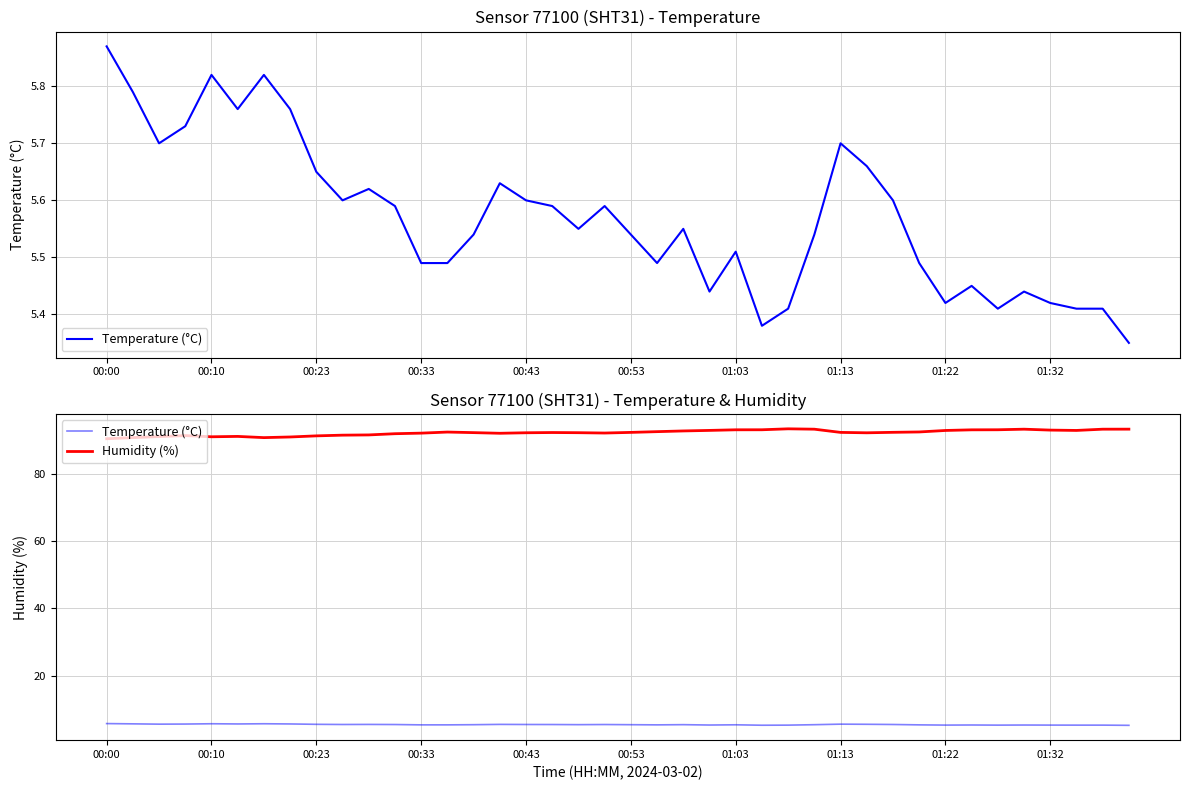

At how many categories does at least one series exceed 66?

40